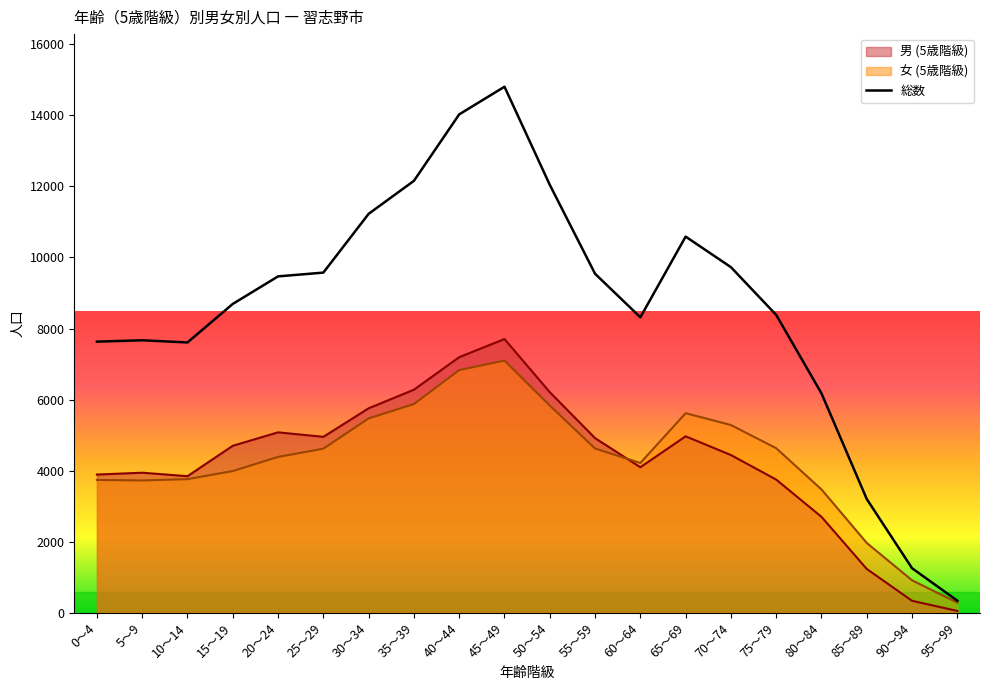

What is the label of the 7th point from the right?

65～69